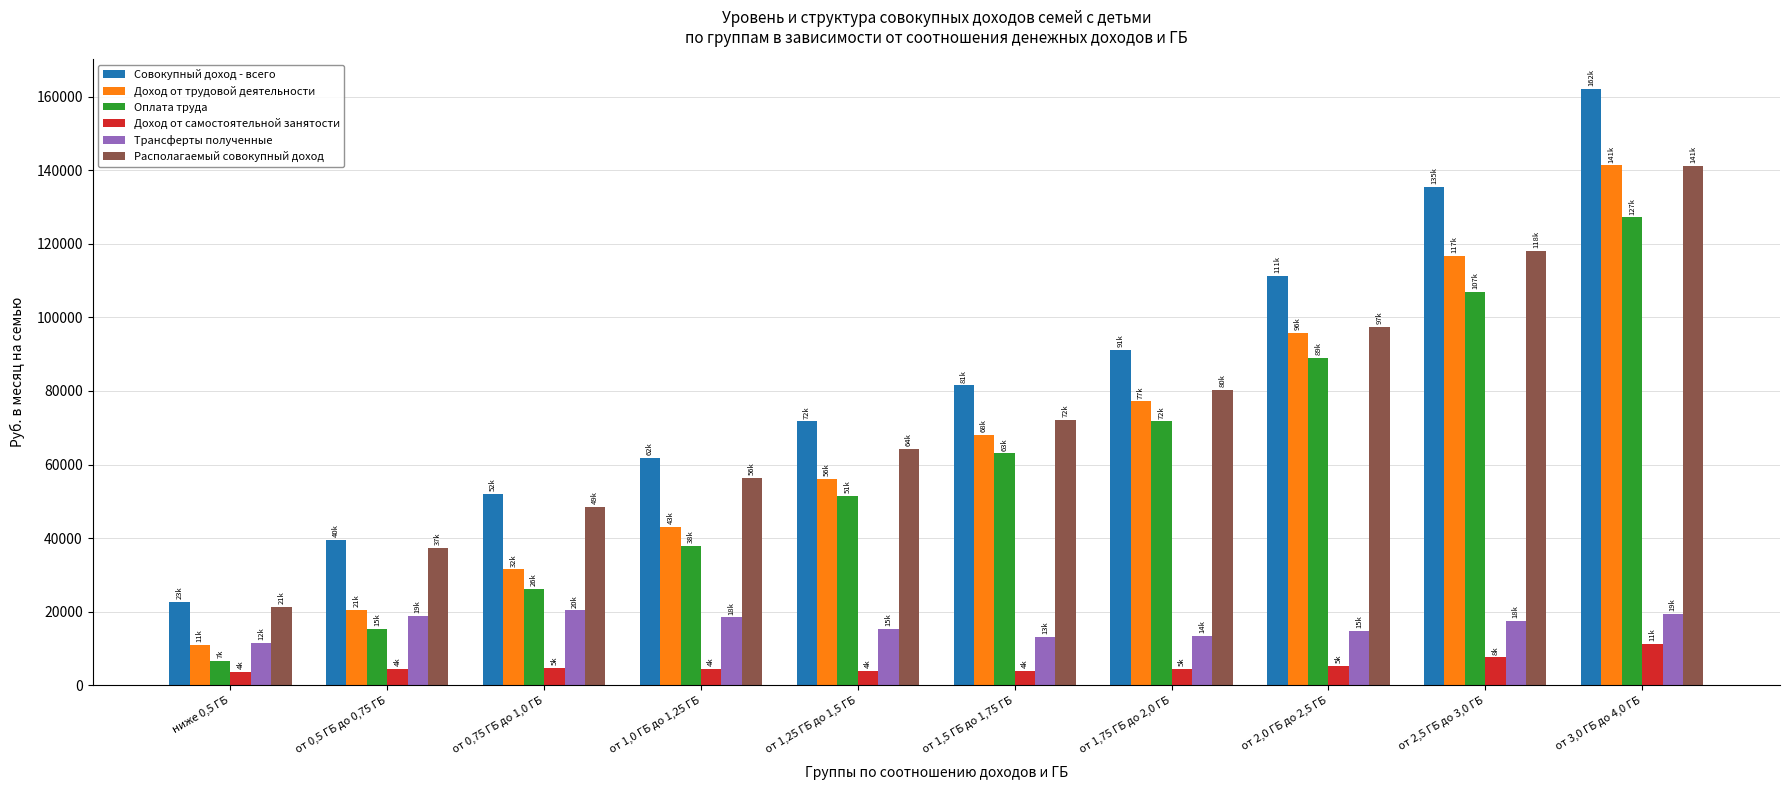

How many groups of bars are there?

10